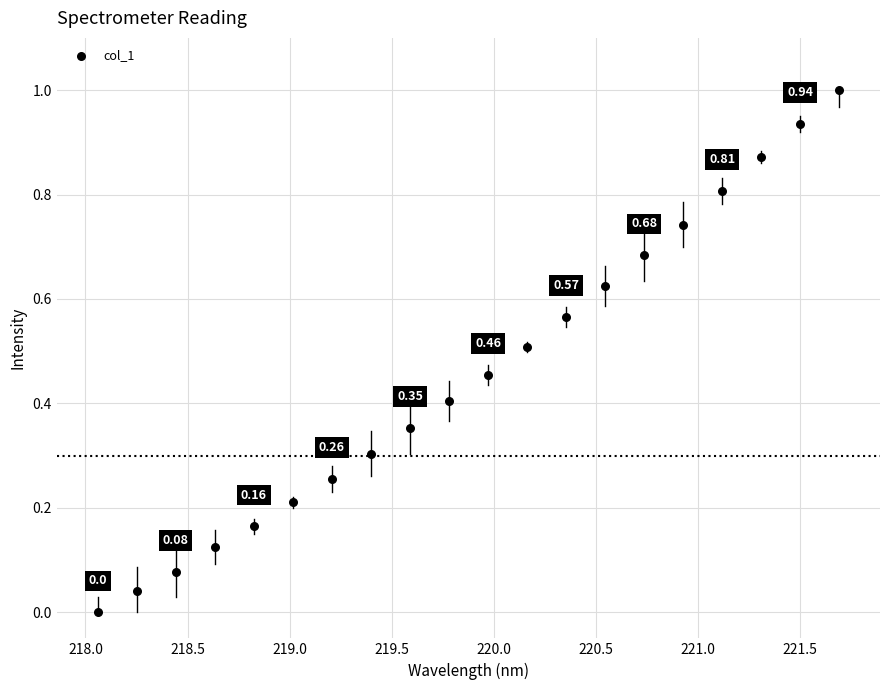

What is the range of Y values (max minus min)?

1.0